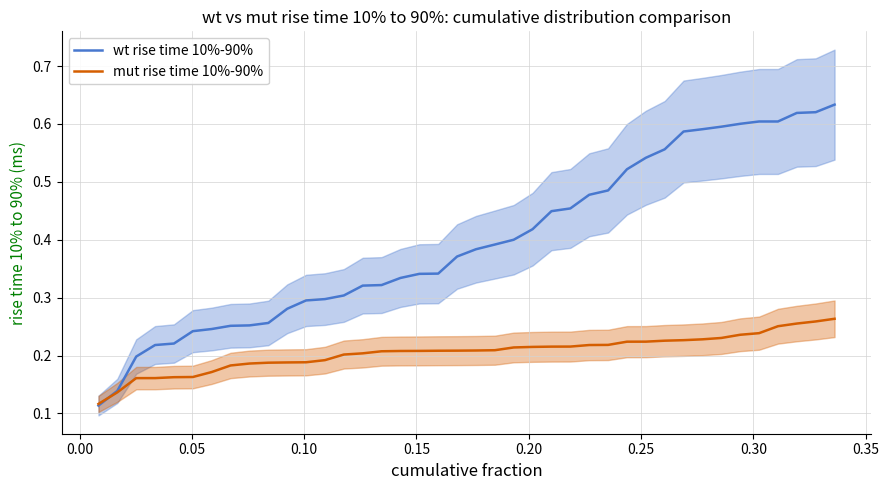

What are all the series names shown in the legend?

wt rise time 10%-90%, mut rise time 10%-90%